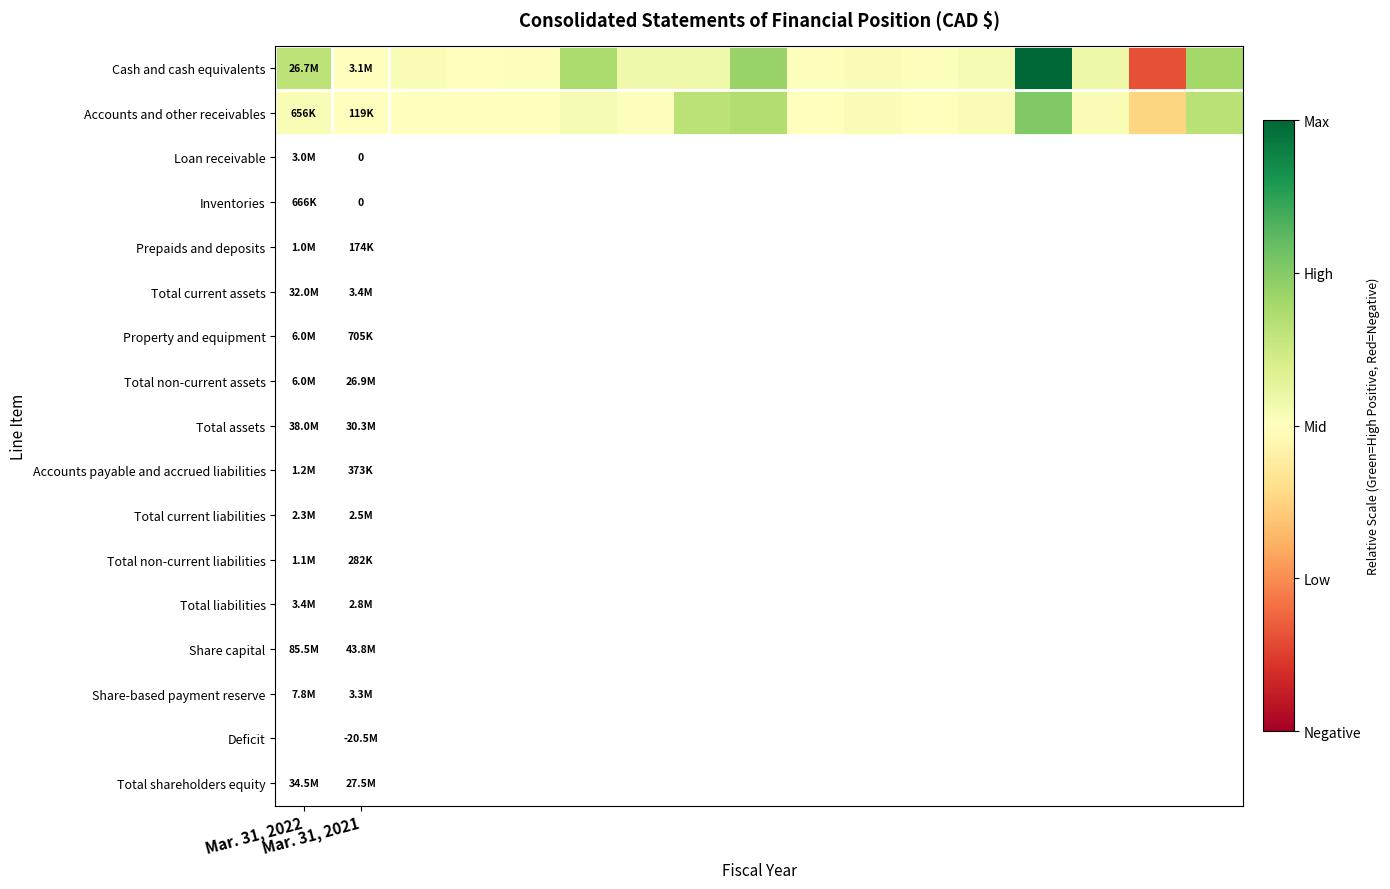

At how many categories does at least one series exceed 0?

17